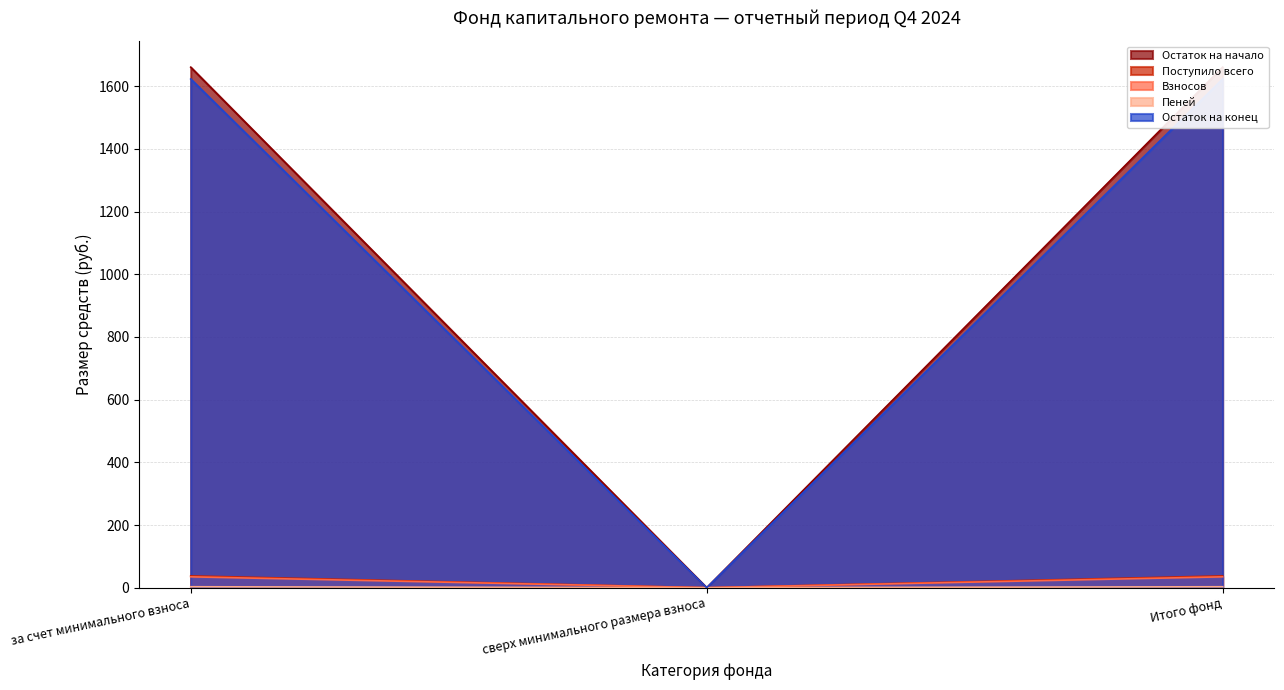

At how many categories does at least one series exceed 1019?

2